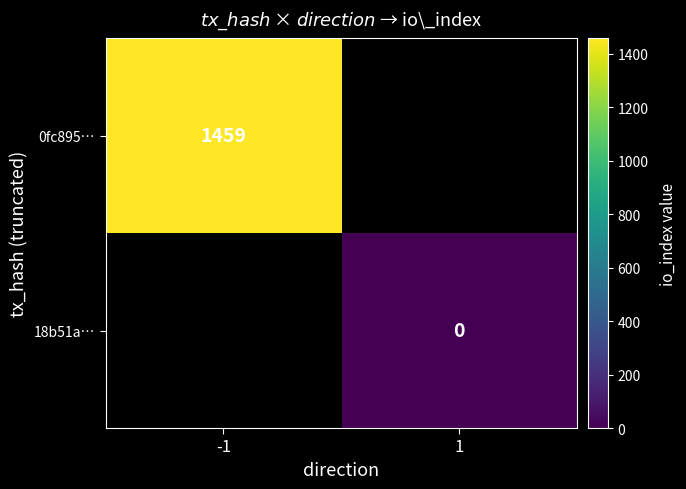

The value of 0fc895… at -1 is 1459. True or false?

True